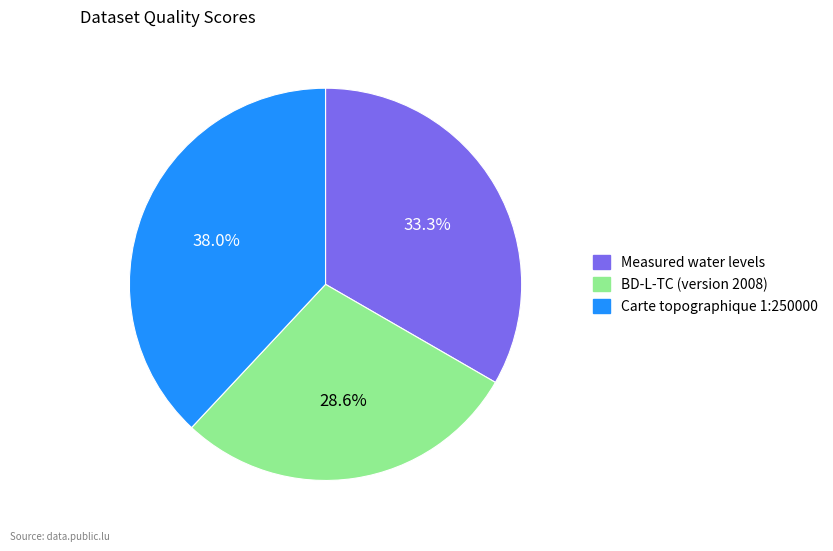

Does Carte topographique 1:250000 account for over 50% of the chart?

No